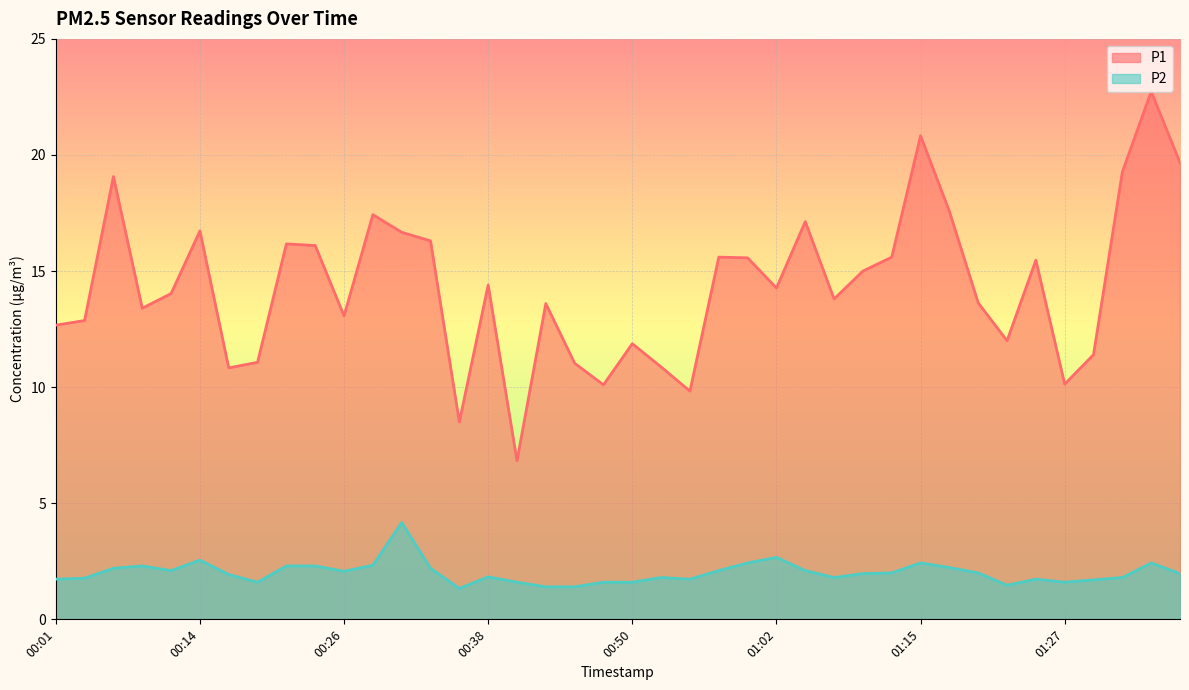

What is the total value across all series at 00:09?

15.7